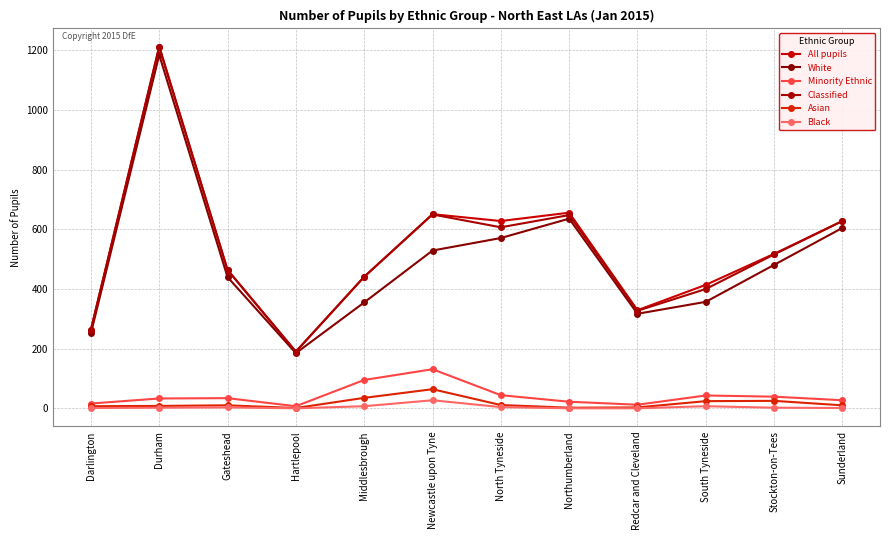

How many lines are shown in the chart?

6